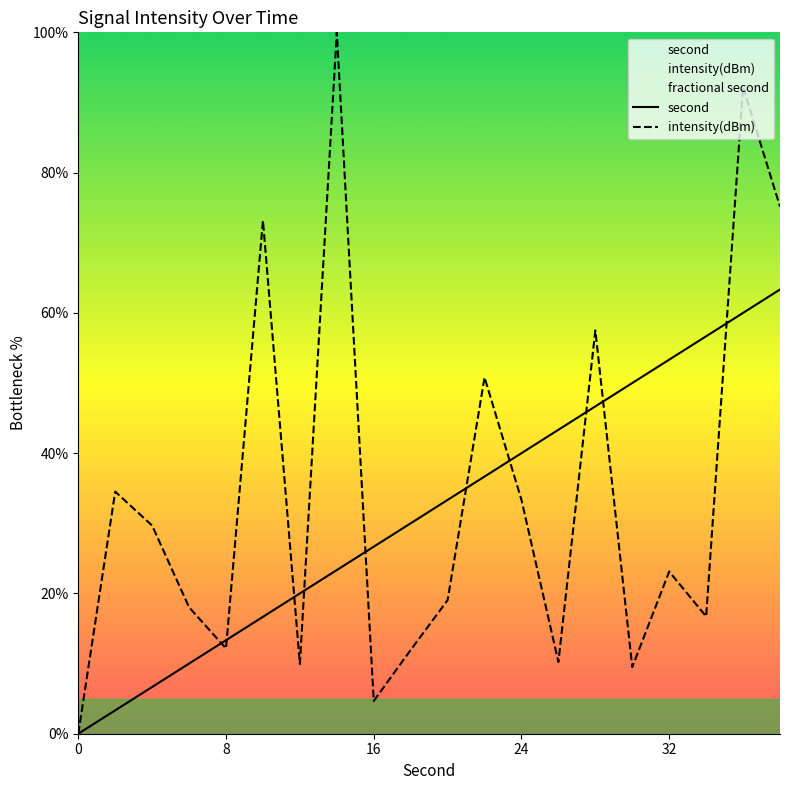

How many lines are shown in the chart?

2